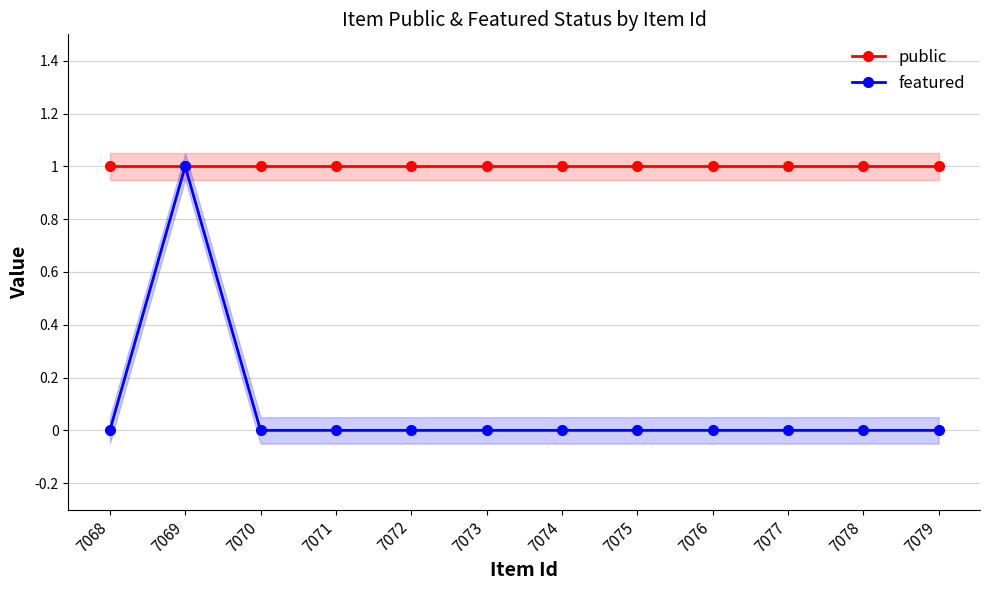

What is the approximate value of public at 7078?

1